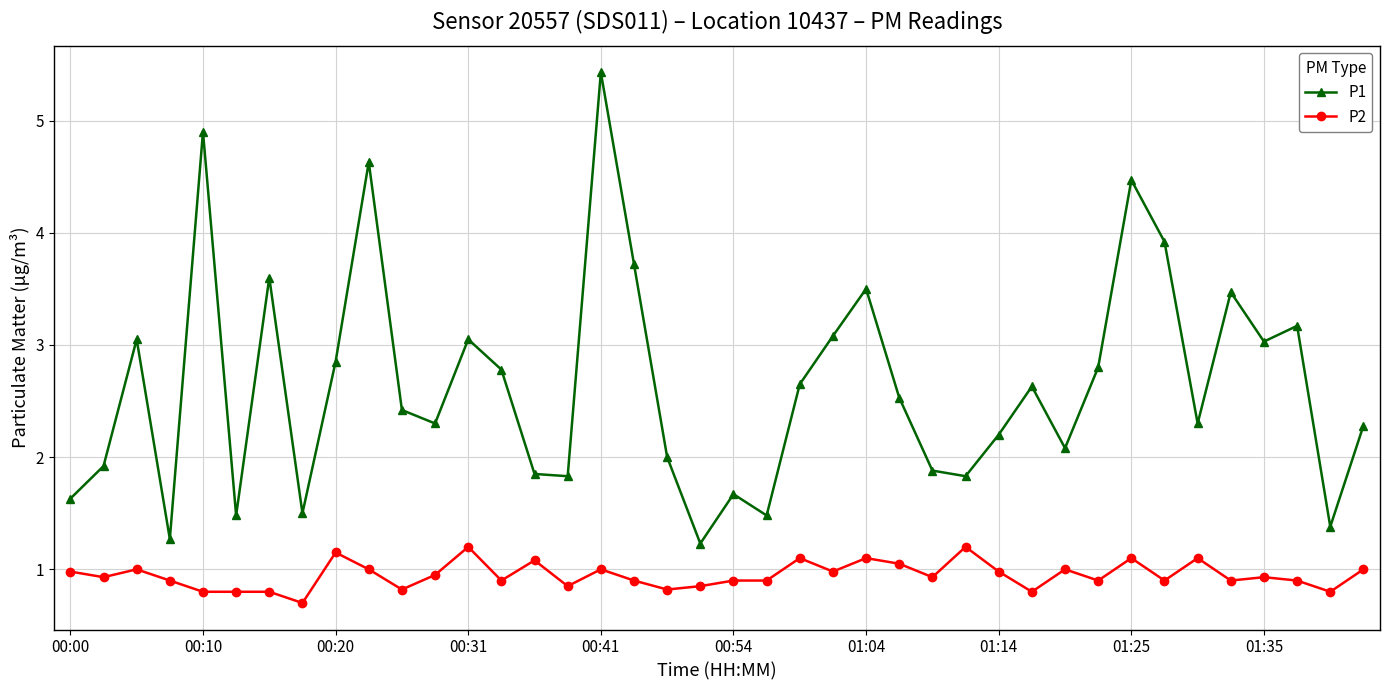

Rank the series by their average value, from lowest to highest.

P2, P1